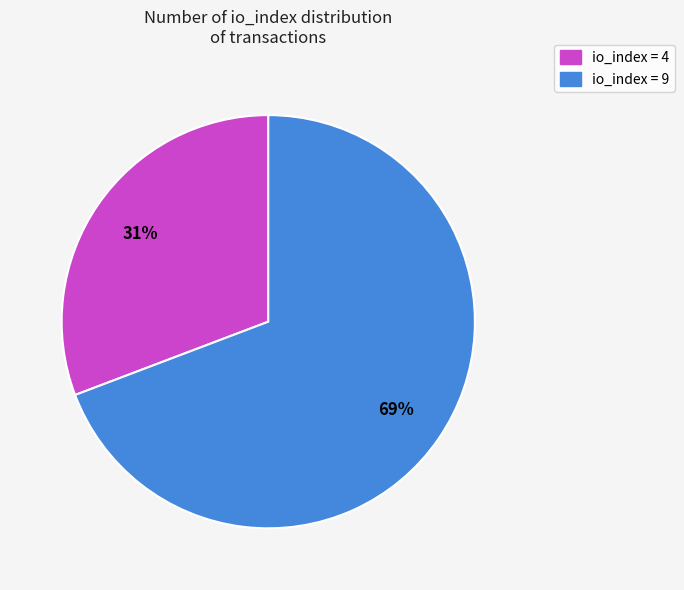

To the nearest percent, what is the difference between the largest and smallest slice percentages?

38%